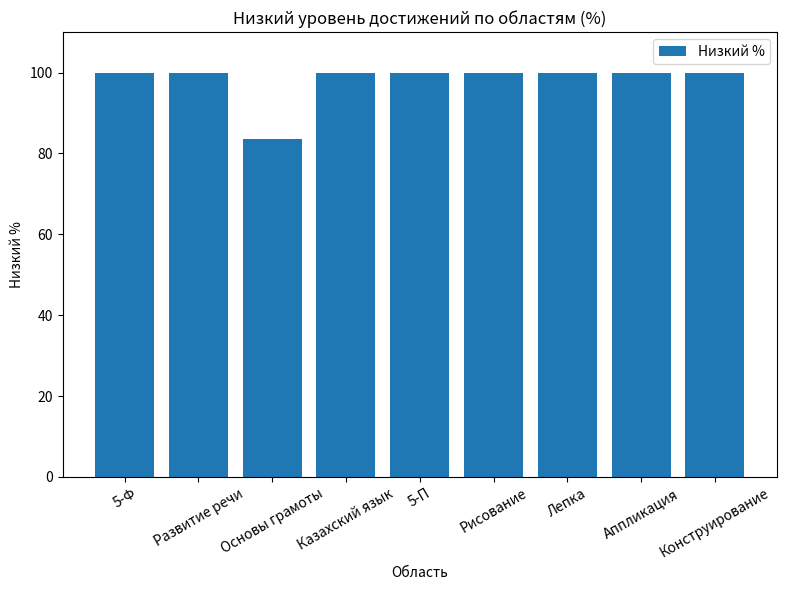

What is the change in value from Основы грамоты to Казахский язык?

+16.3